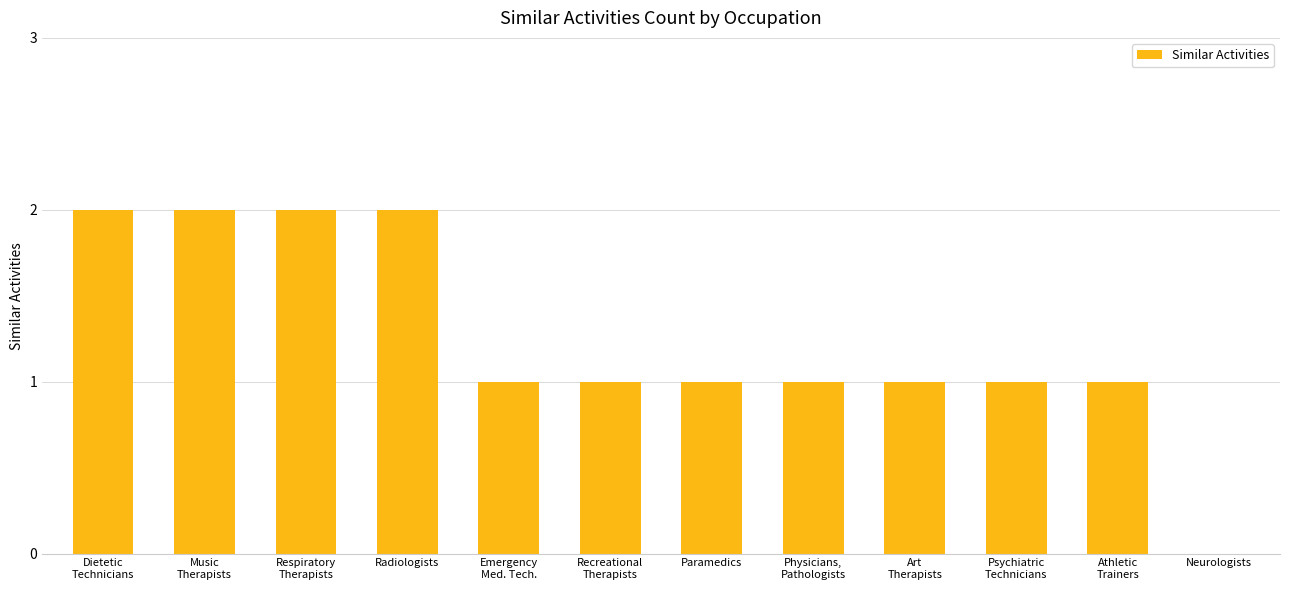

What is the approximate value at Radiologists?

2